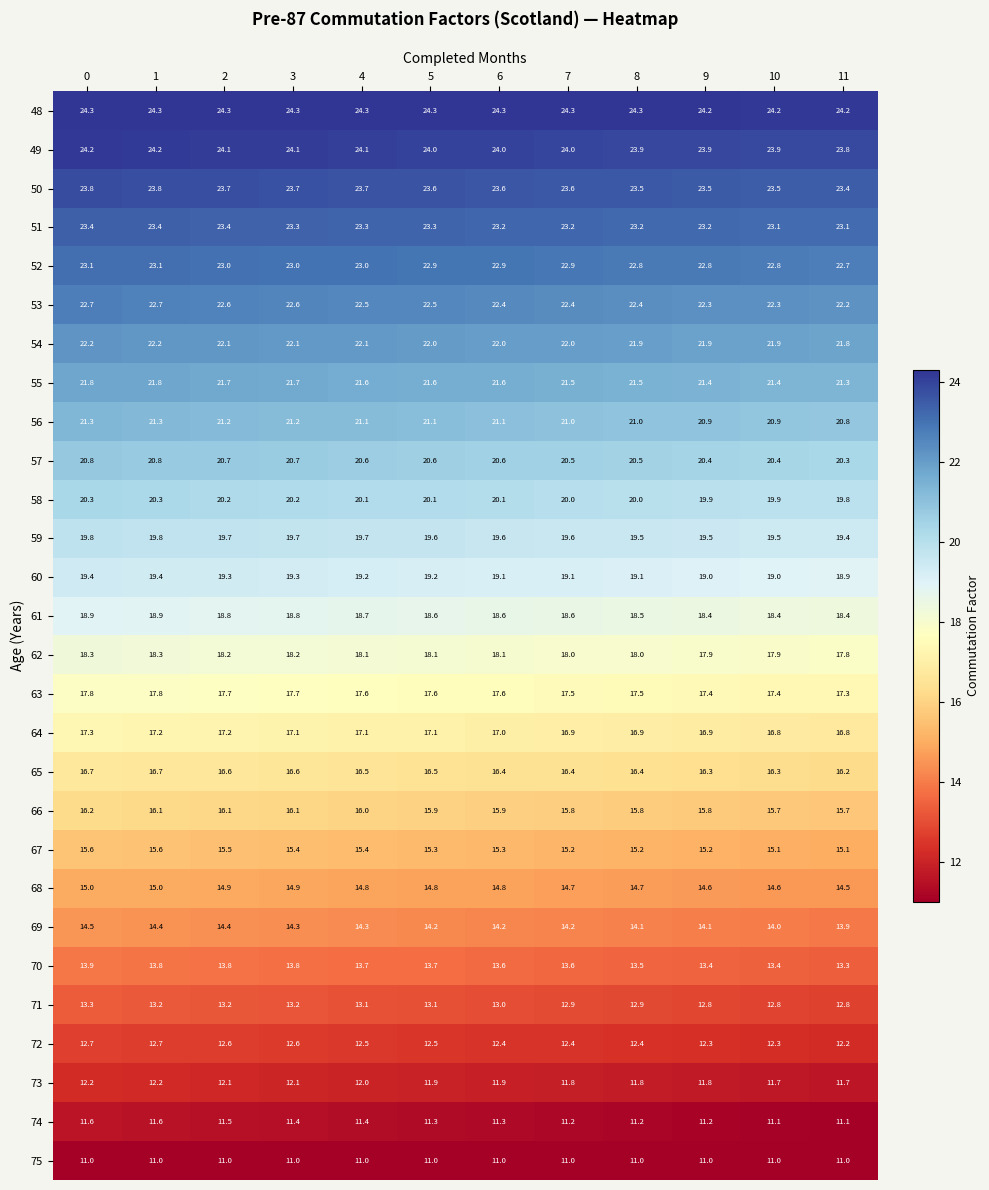

What is the difference between the maximum and minimum values in the 74 series?

0.5